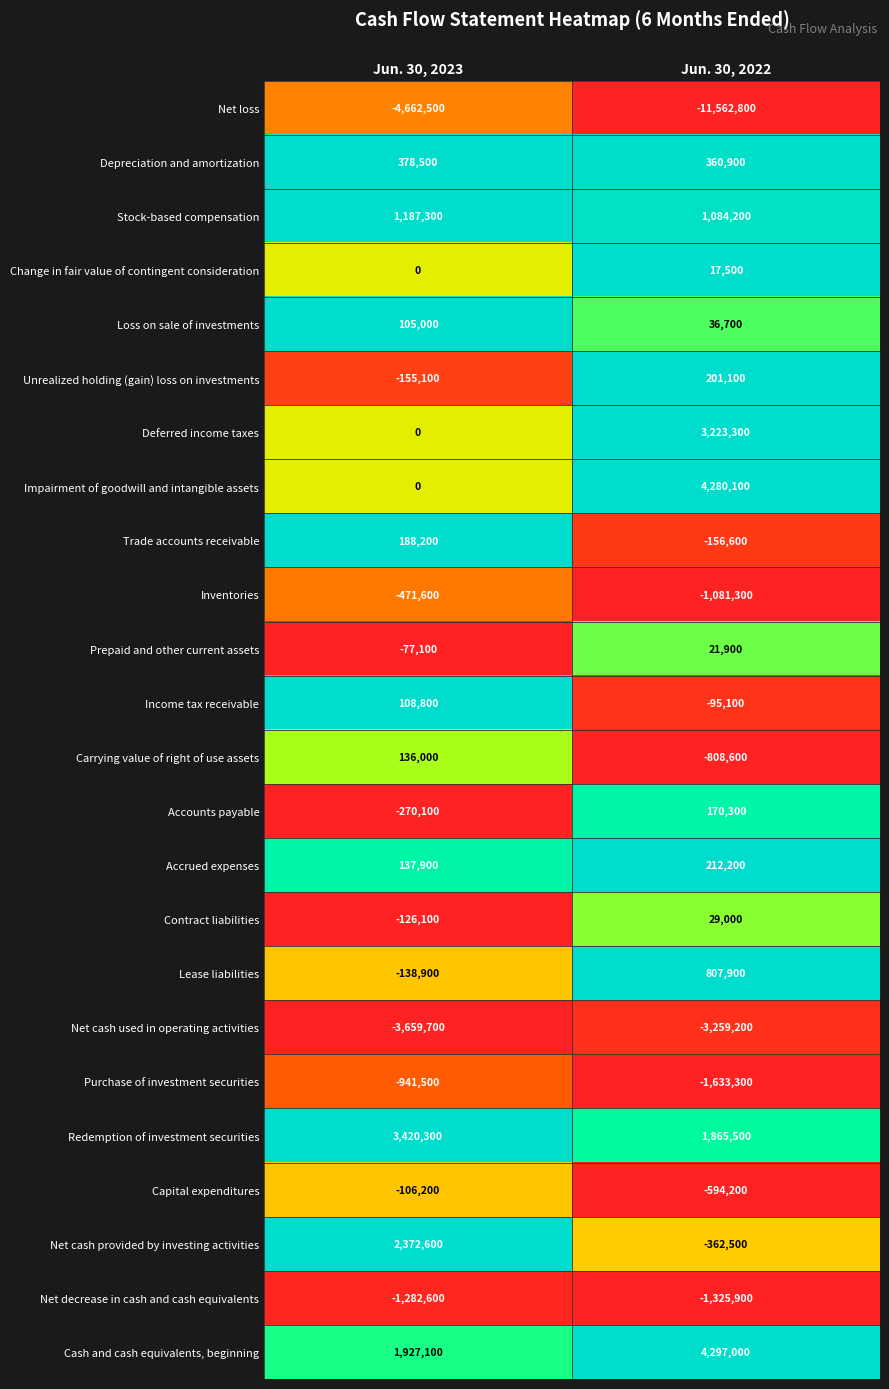

What is the difference between the maximum and minimum values in the Impairment of goodwill and intangible assets series?

4280100